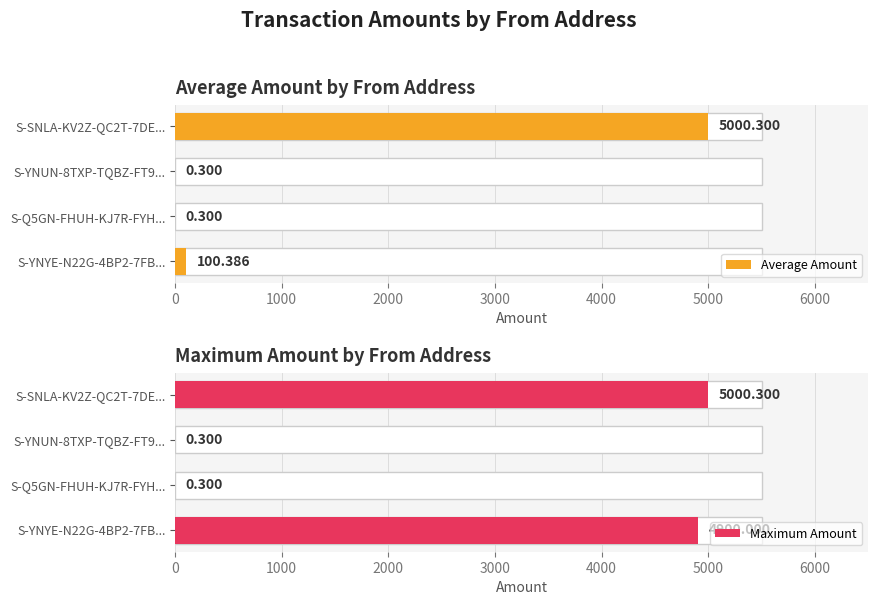

What is the difference between the second highest and minimum values in the Average Amount series?

100.1